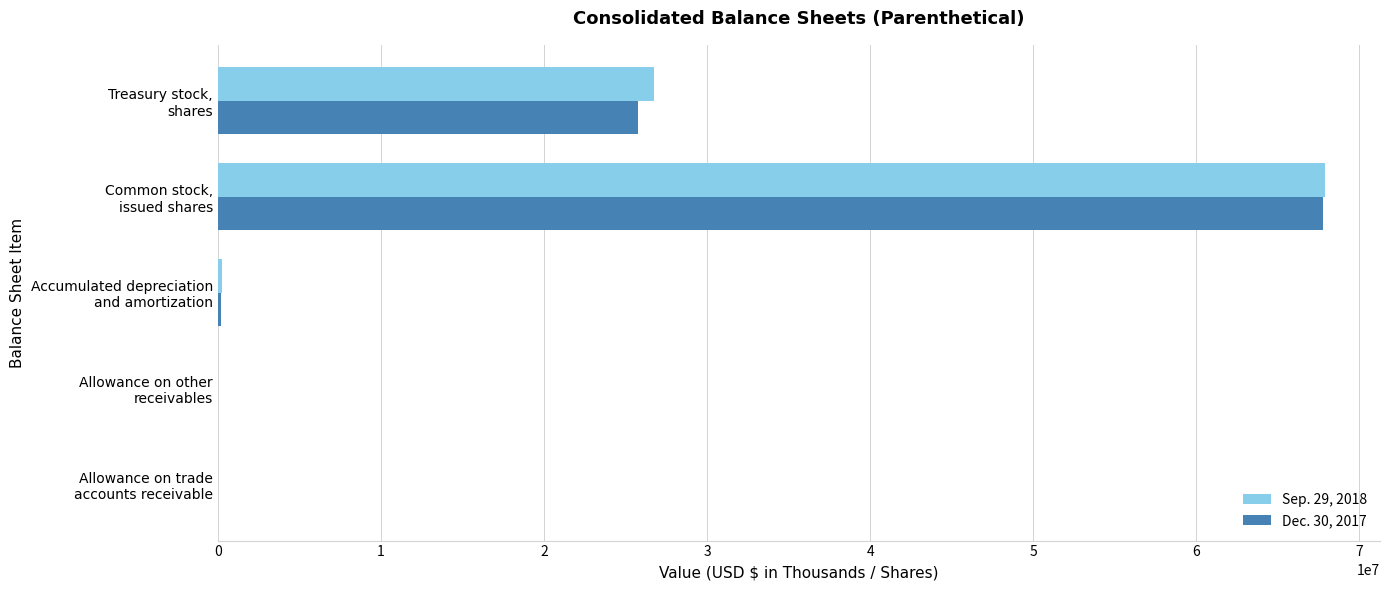

What is the maximum value shown in the chart?

67869378